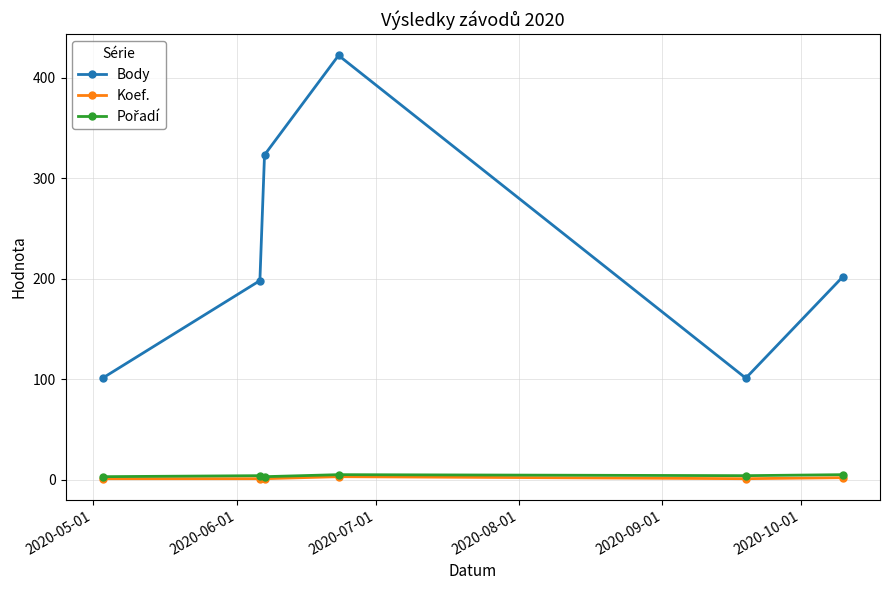

Count the number of categories in the chart.

6